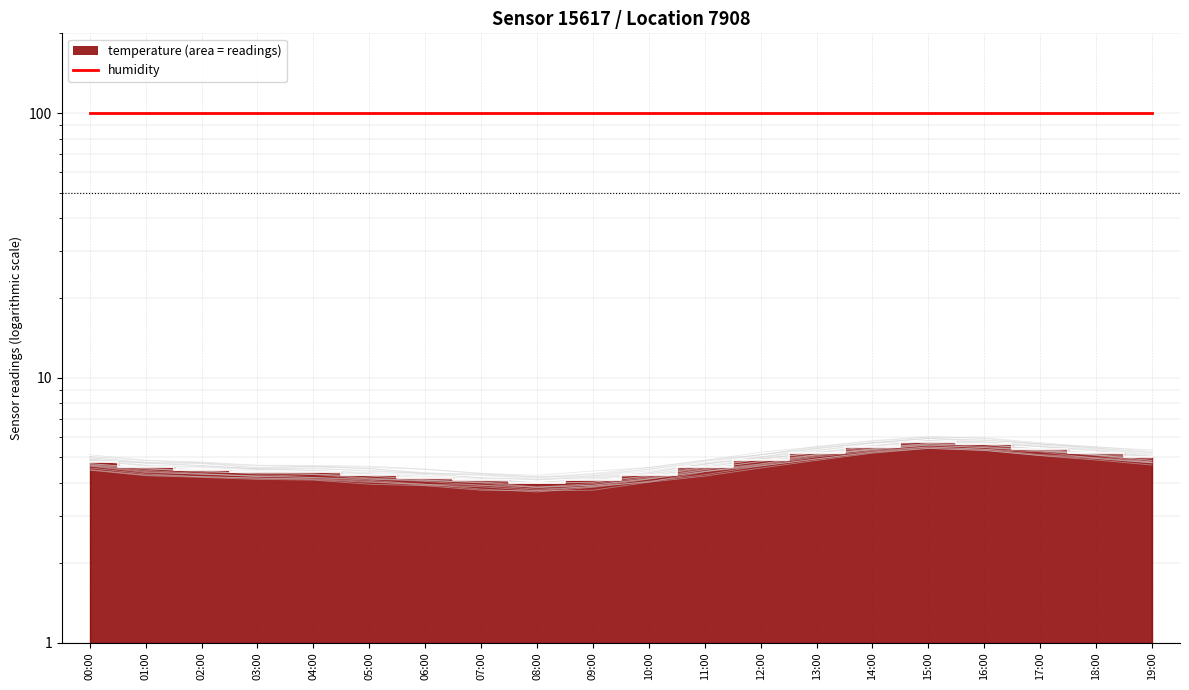

Reading right to left, transcribe all the data shown in this chart.

5.0	5.2	5.4	5.6	5.7	5.5	5.2	4.9	4.6	4.3	4.1	4.0	4.1	4.2	4.3	4.4	4.4	4.5	4.6	4.8